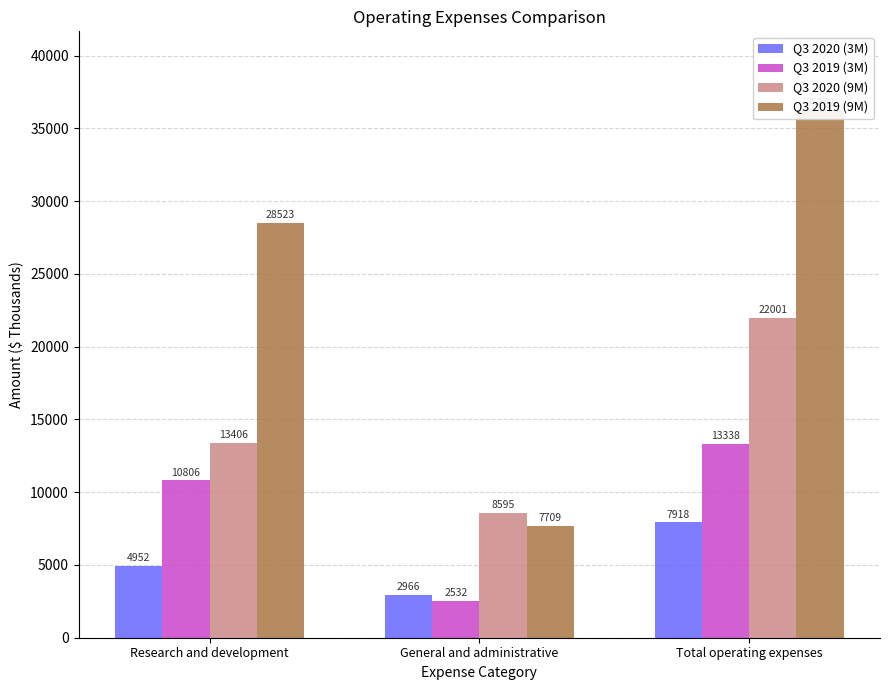

Where does the Q3 2020 (3M) series first go above 4952?

Total operating expenses